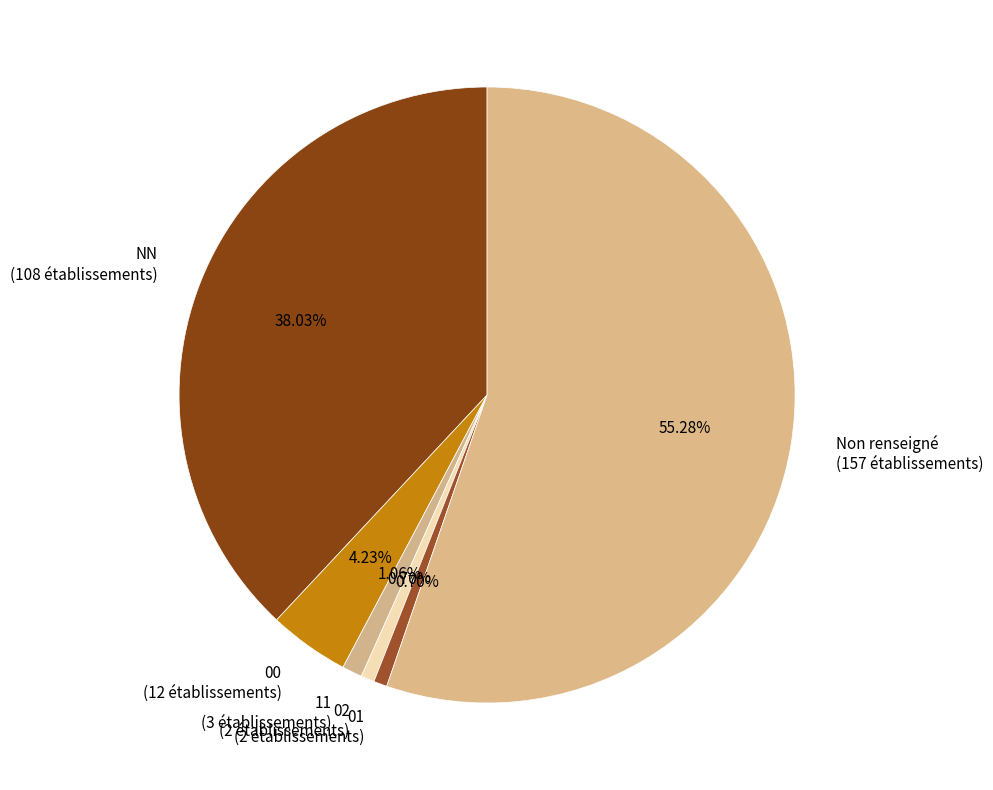

How many segments does this pie chart have?

6